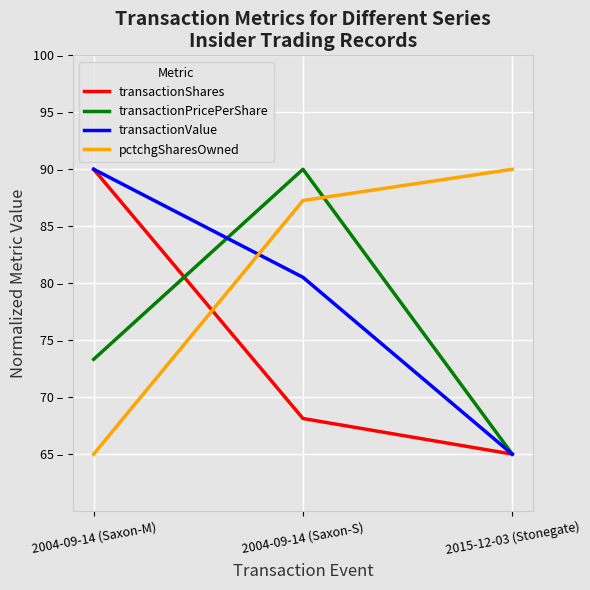

Does the chart display data point markers on the line(s)?

No